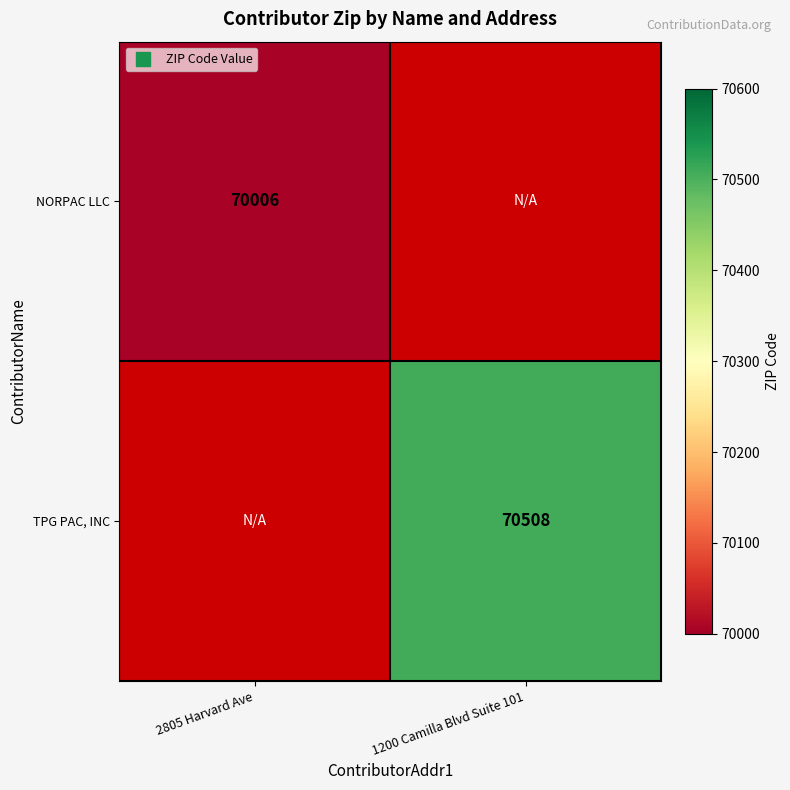

The NORPAC LLC series shows 70006.0 at 2805 Harvard Ave. True or false?

True